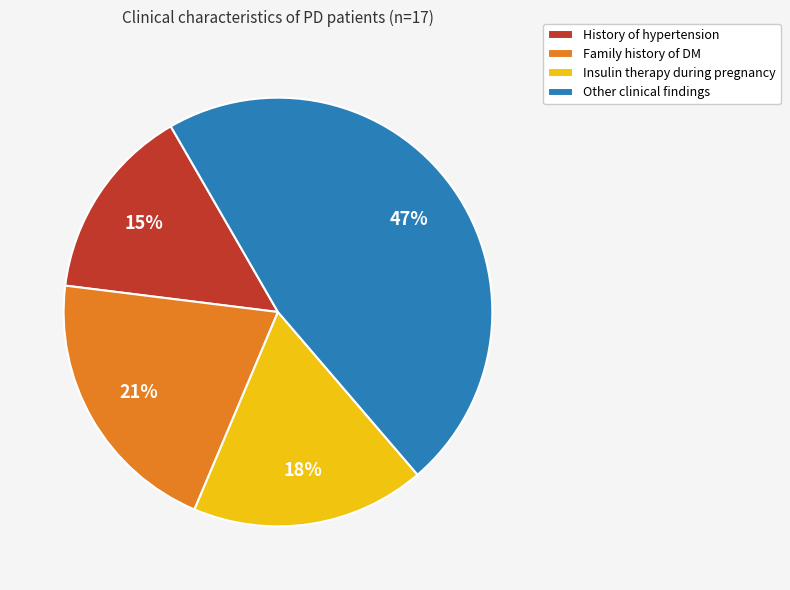

To the nearest percent, what is the average slice percentage?

25%